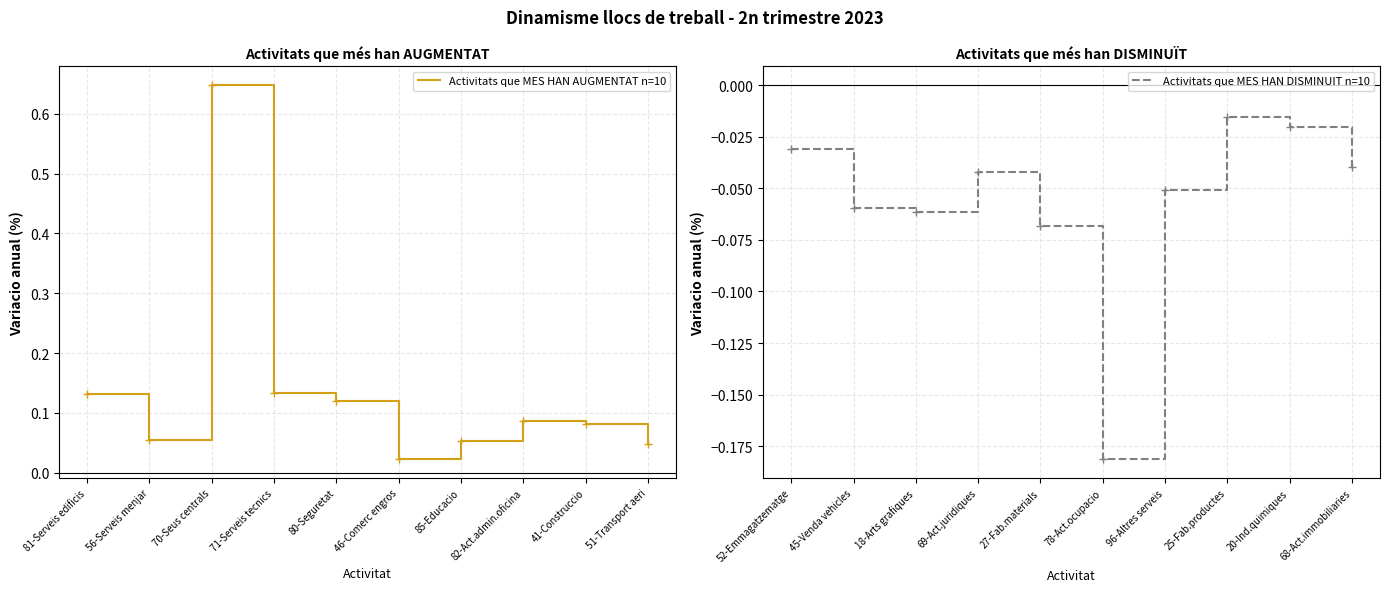

Reading right to left, what are all the values shown in this chart?

Activitats que MES HAN AUGMENTAT n=10: 0.0	0.1	0.1	0.1	0.0	0.1	0.1	0.6	0.1	0.1
Activitats que MES HAN DISMINUIT n=10: -0.0	-0.0	-0.0	-0.1	-0.2	-0.1	-0.0	-0.1	-0.1	-0.0